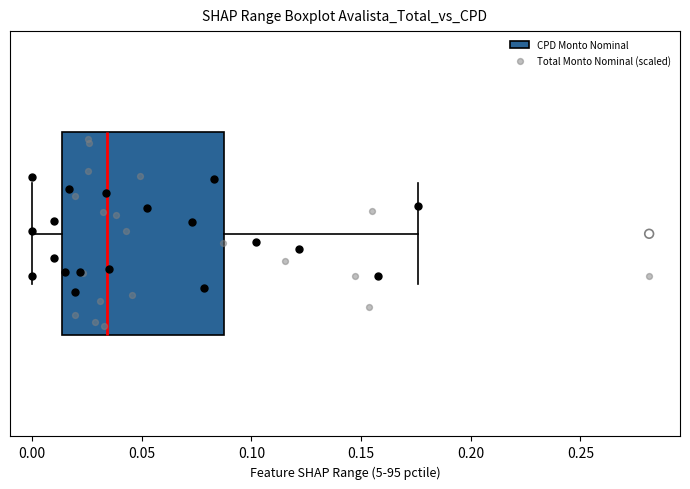

Transcribe this box plot: give where the median line is, the range the box spans, and where the two whiskers end, as read against the x-axis. The values are not printed on the chart, so give them approximately, as read against the axis.

median 0.035, box 0.015 to 0.090, whiskers 0.000 to 0.175